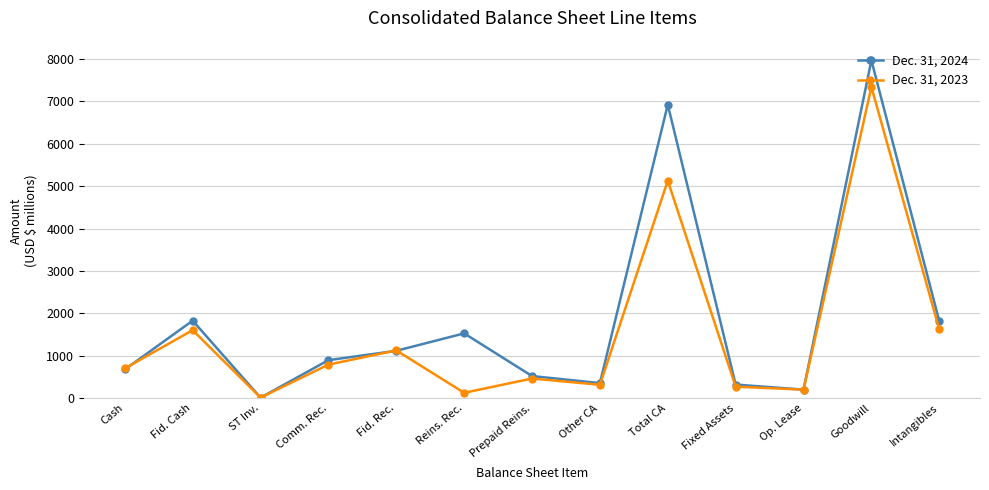

The Dec. 31, 2024 series shows 7970 at Goodwill. True or false?

True